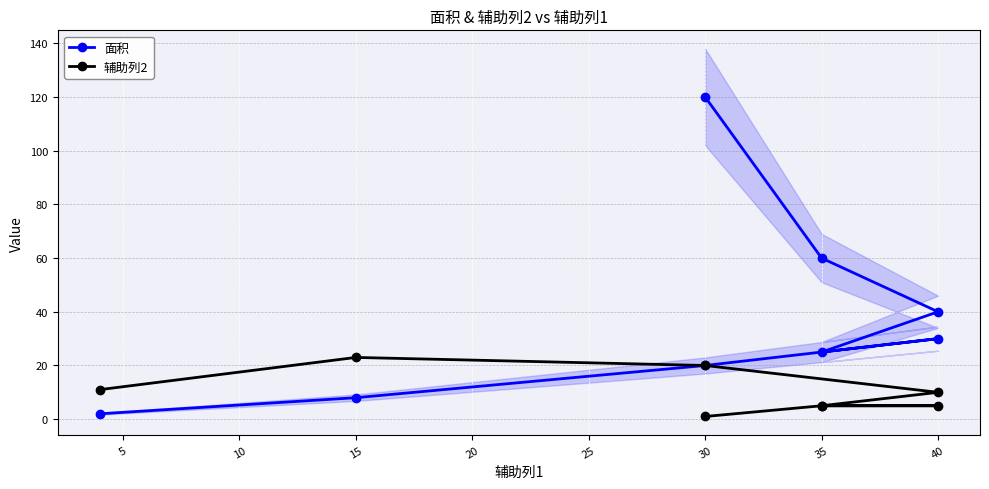

The value of 面积 at 40 is 46. True or false?

False